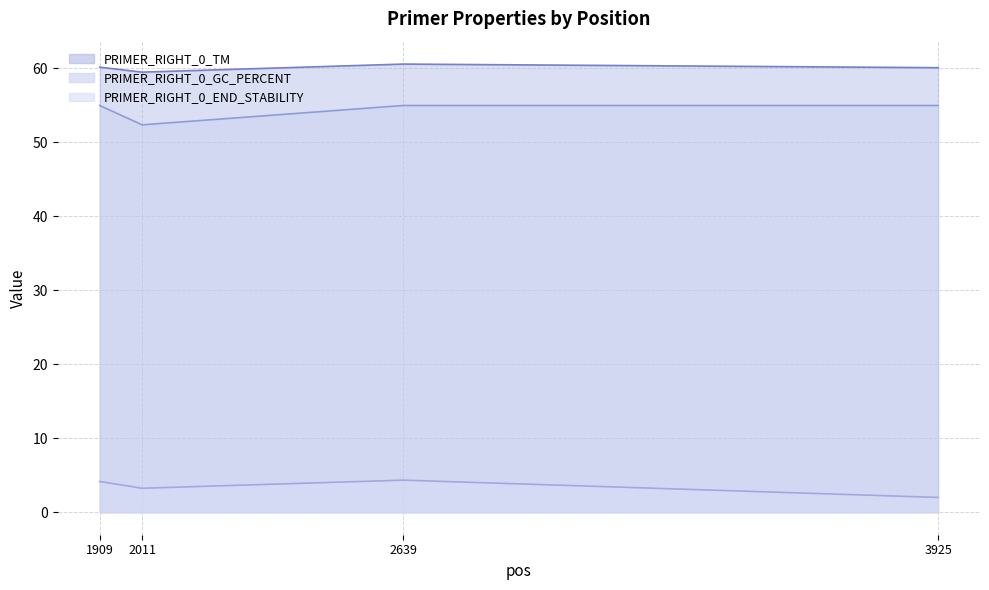

Is it true that PRIMER_RIGHT_0_END_STABILITY (line) equals 2.0 at 3925?

True